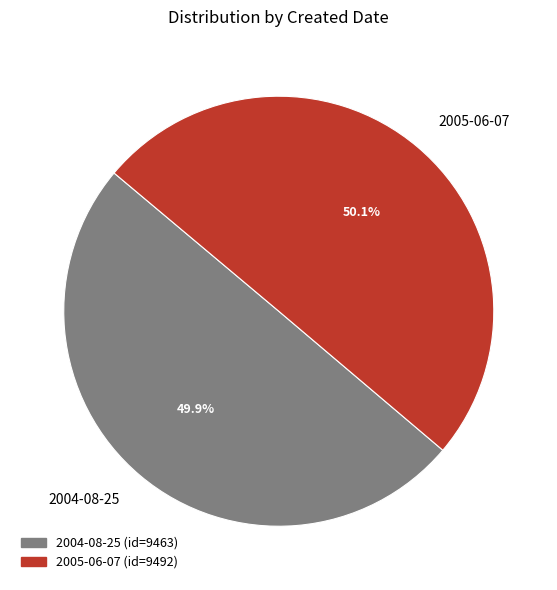

To the nearest percent, what portion does 2005-06-07 represent?

50%